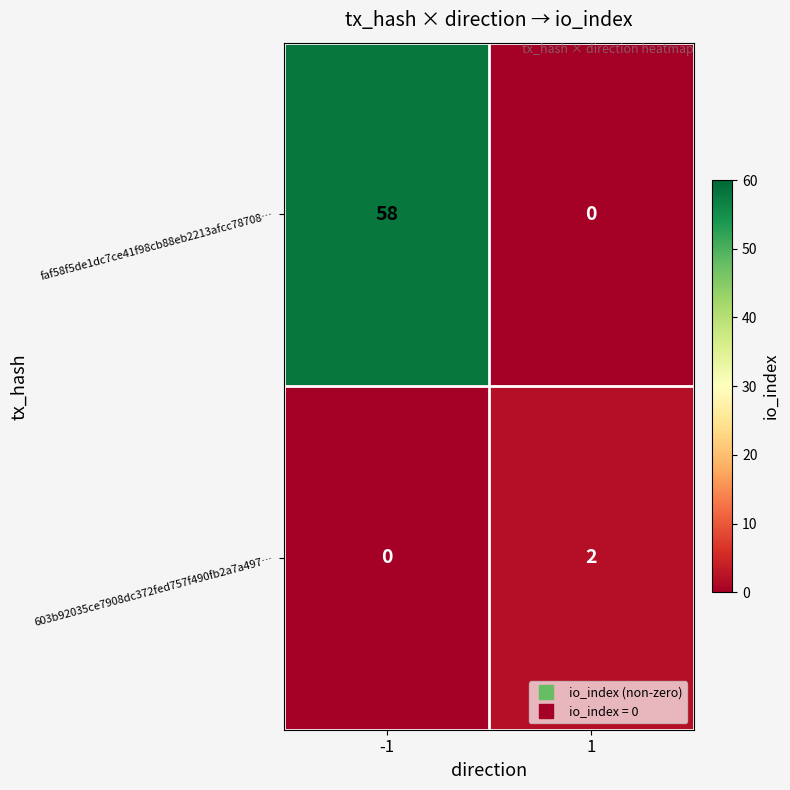

What is the greatest value displayed?

58